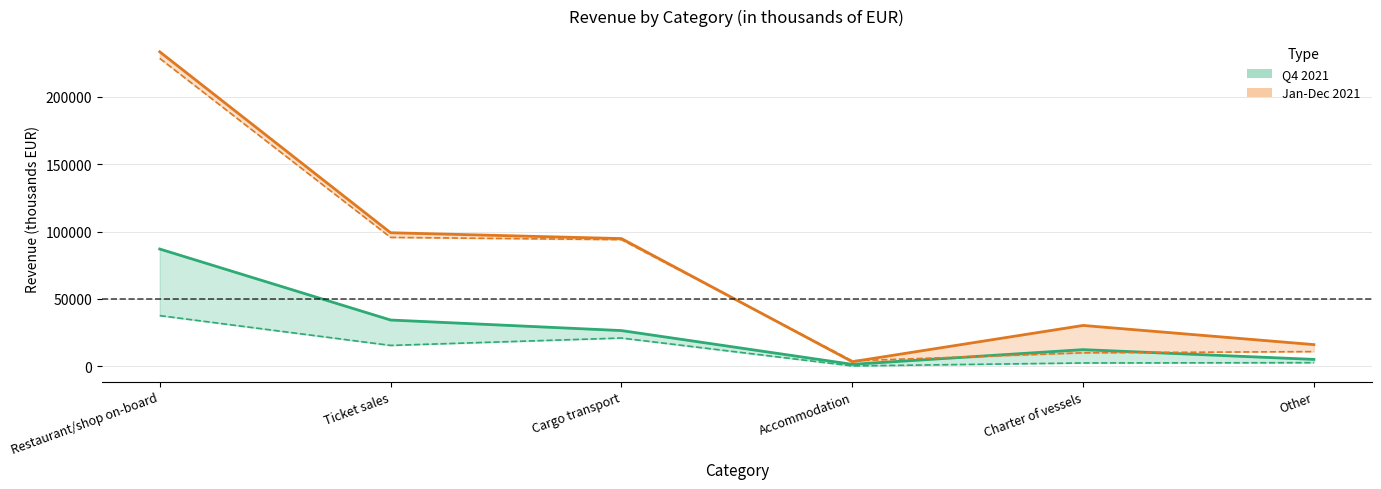

How many lines are shown in the chart?

4